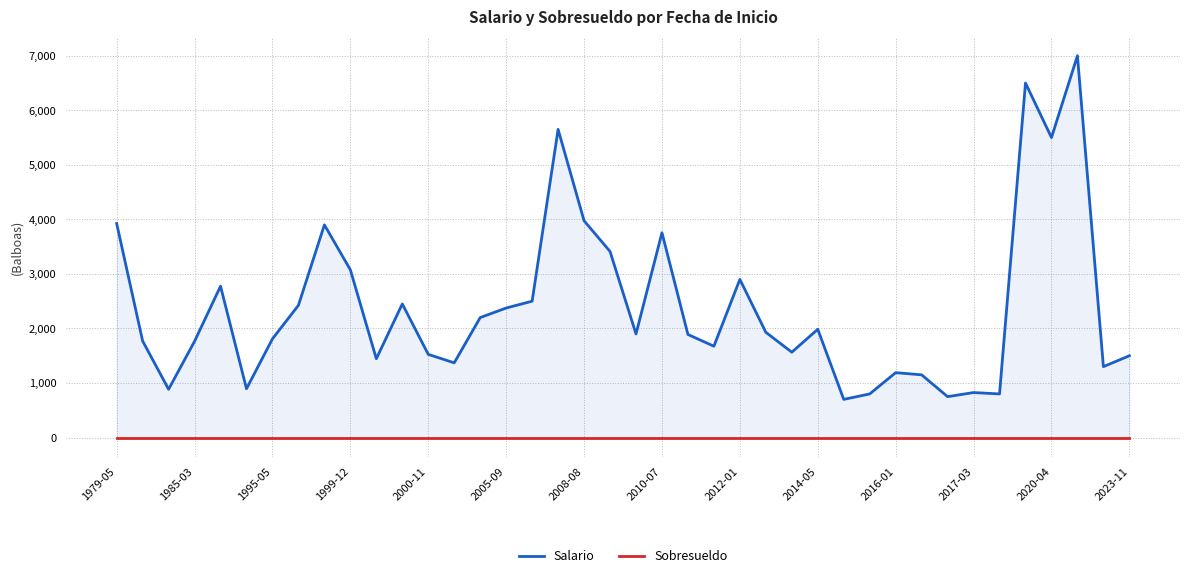

Which series has the widest spread of values?

Salario